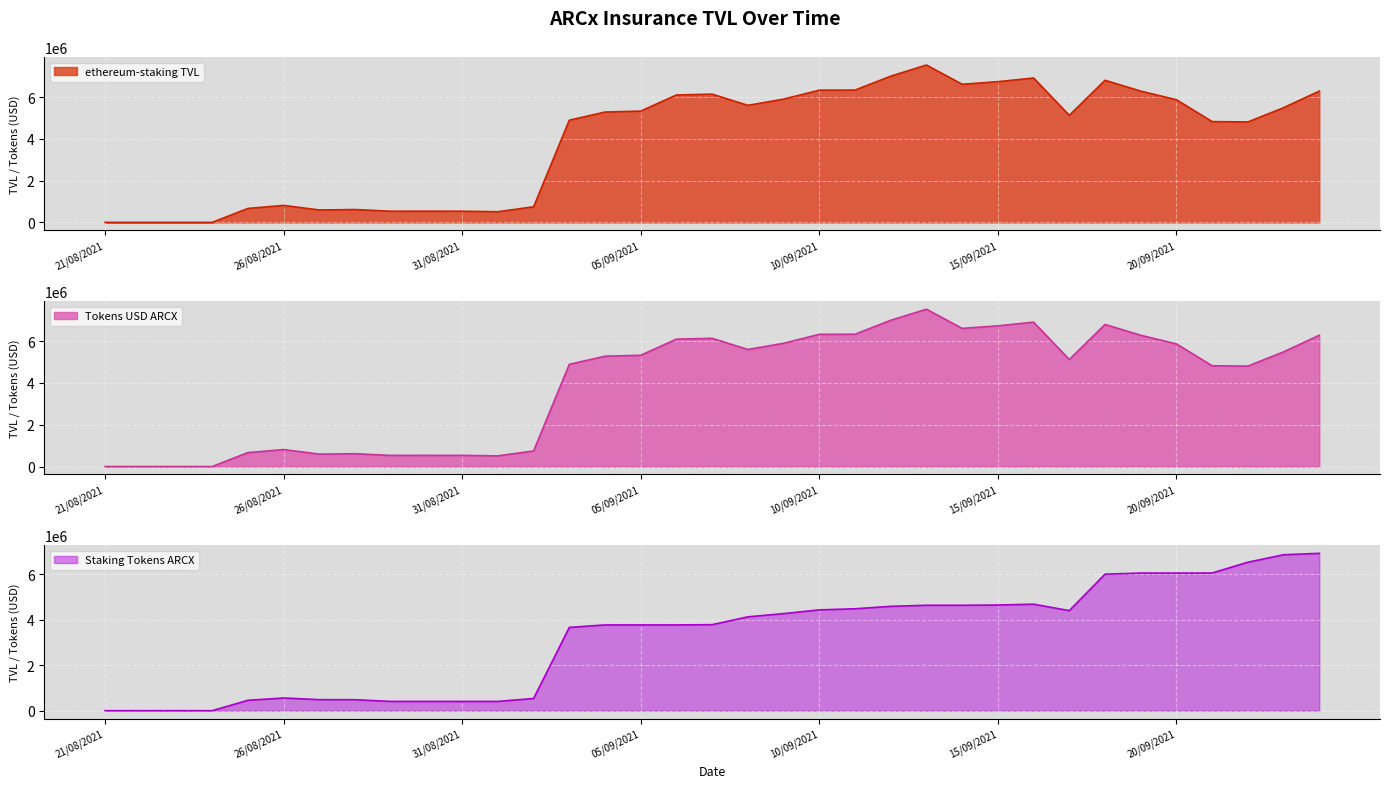

What is the label of the 27th point from the left?

16/09/2021